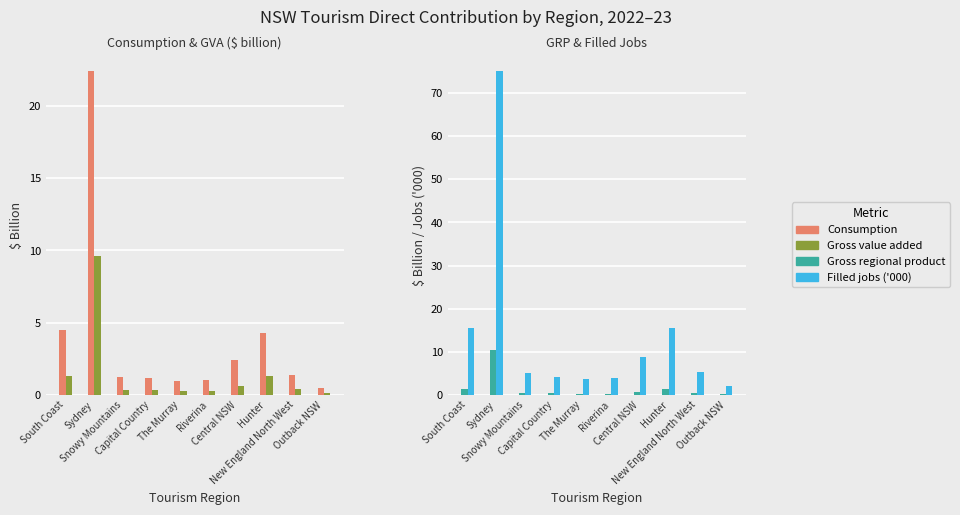

Reading left to right, extract all data points from this chart.

Consumption: 4.5	22.4	1.2	1.2	0.9	1.0	2.4	4.3	1.4	0.5
Gross value added: 1.3	9.6	0.3	0.3	0.3	0.3	0.6	1.3	0.4	0.1
Gross regional product: 1.4	10.5	0.4	0.4	0.3	0.3	0.7	1.4	0.4	0.1
Filled jobs ('000): 15.5	75.1	5.1	4.1	3.8	4.0	8.8	15.6	5.3	2.0